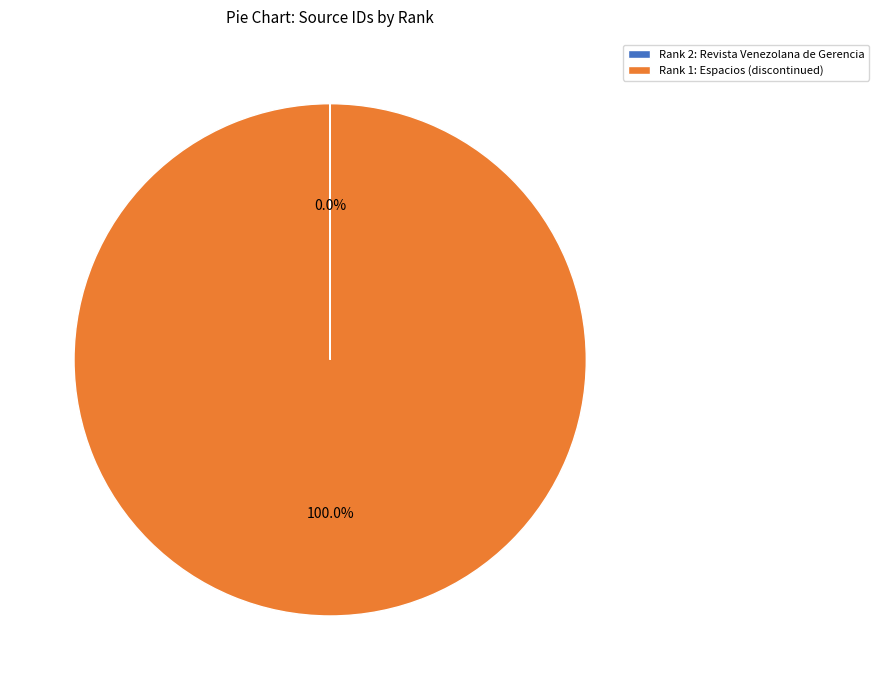

Which category has the biggest portion of the pie?

Rank 1: Espacios (discontinued)